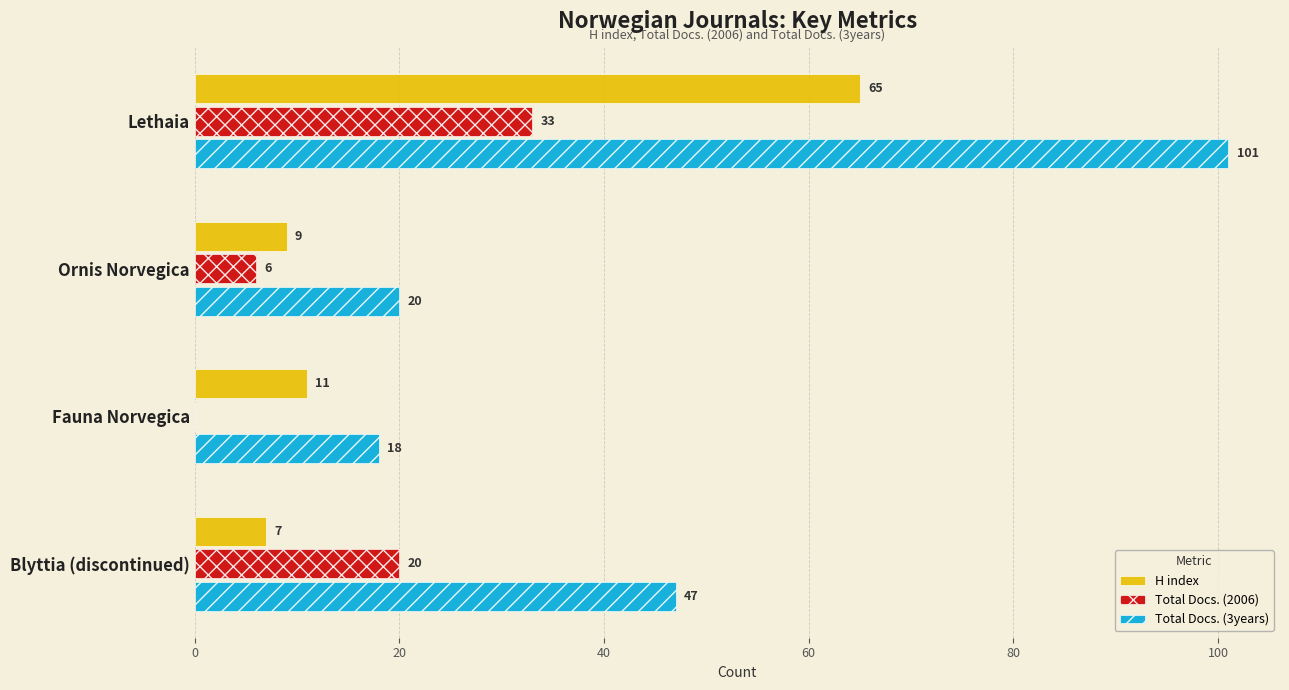

What is the sum of all Total Docs. (2006) values?

59